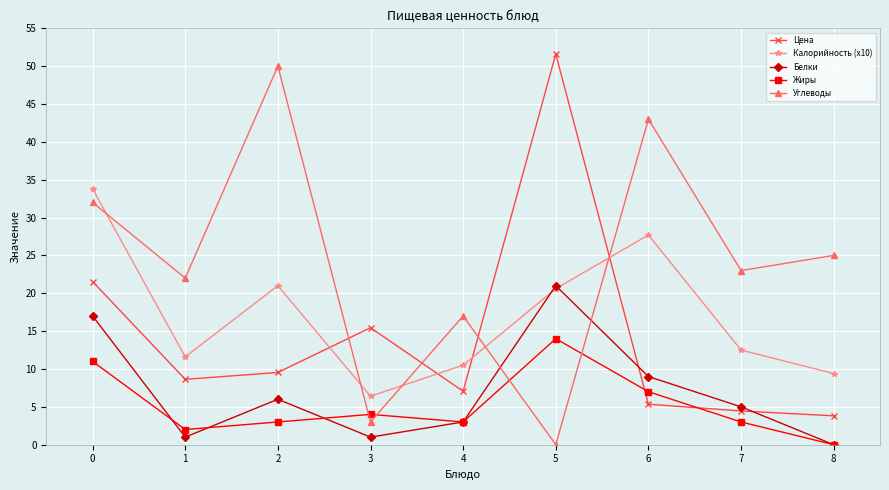

Where is Углеводы nearest to the value 25?

8